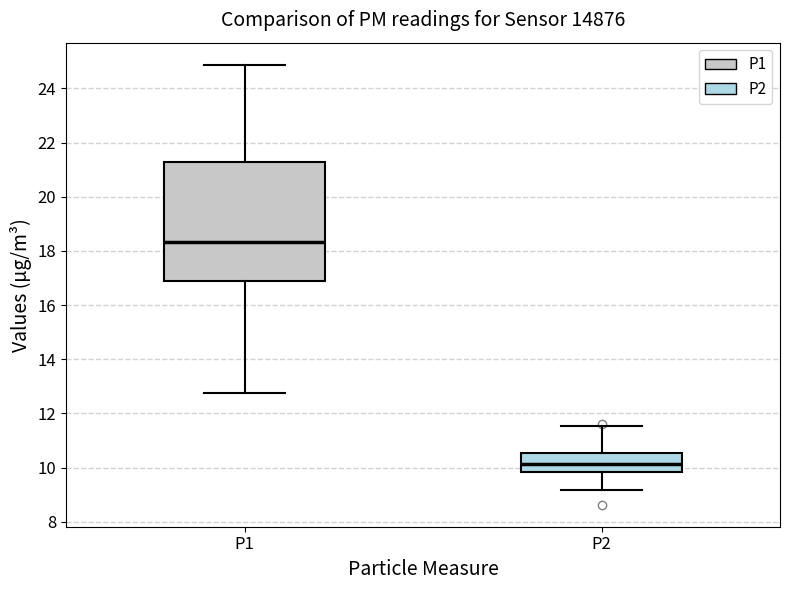

Reading left to right, transcribe this box plot: for each box, give where its median line is, the range the box spans, and where its two whiskers end, as read against the y-axis. The values are not printed on the chart, so give them approximately, as read against the axis.

P1: median 18.4, box 16.8 to 21.4, whiskers 12.8 to 24.8
P2: median 10.2, box 9.8 to 10.6, whiskers 9.2 to 11.6